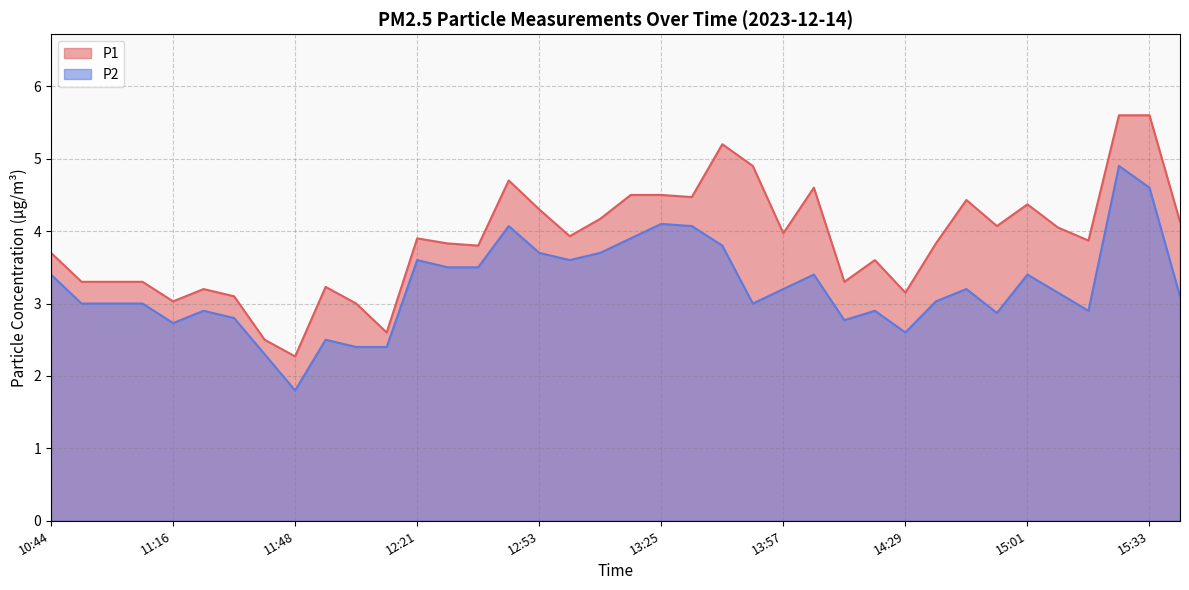

Where is P2 nearest to the value 3?

10:52